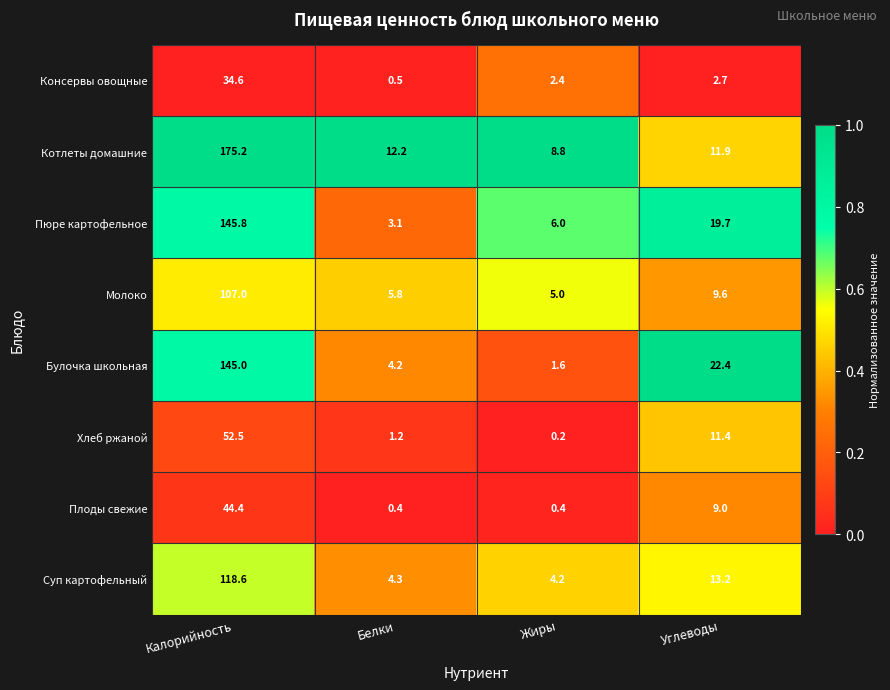

Where is Булочка школьная nearest to the value 73?

Углеводы